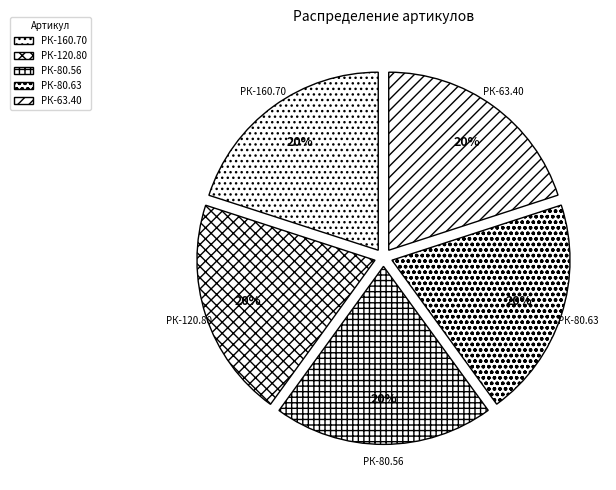

What is the ratio of the value at РК-80.56 to the value at РК-63.40?

1.0